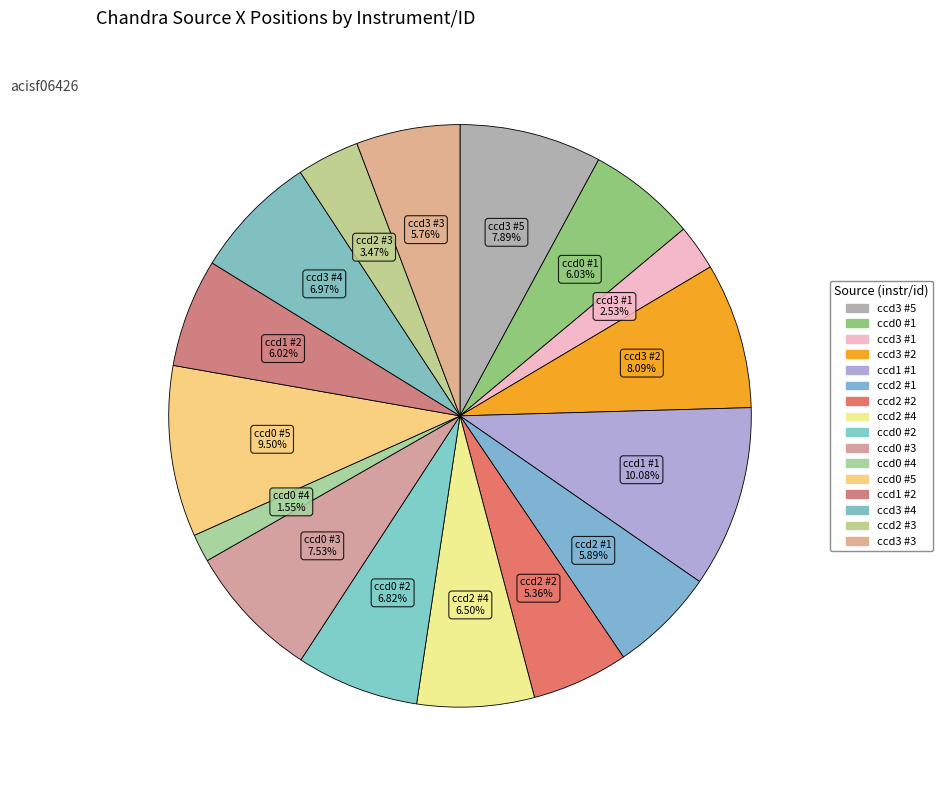

Is there a majority slice in this chart?

No